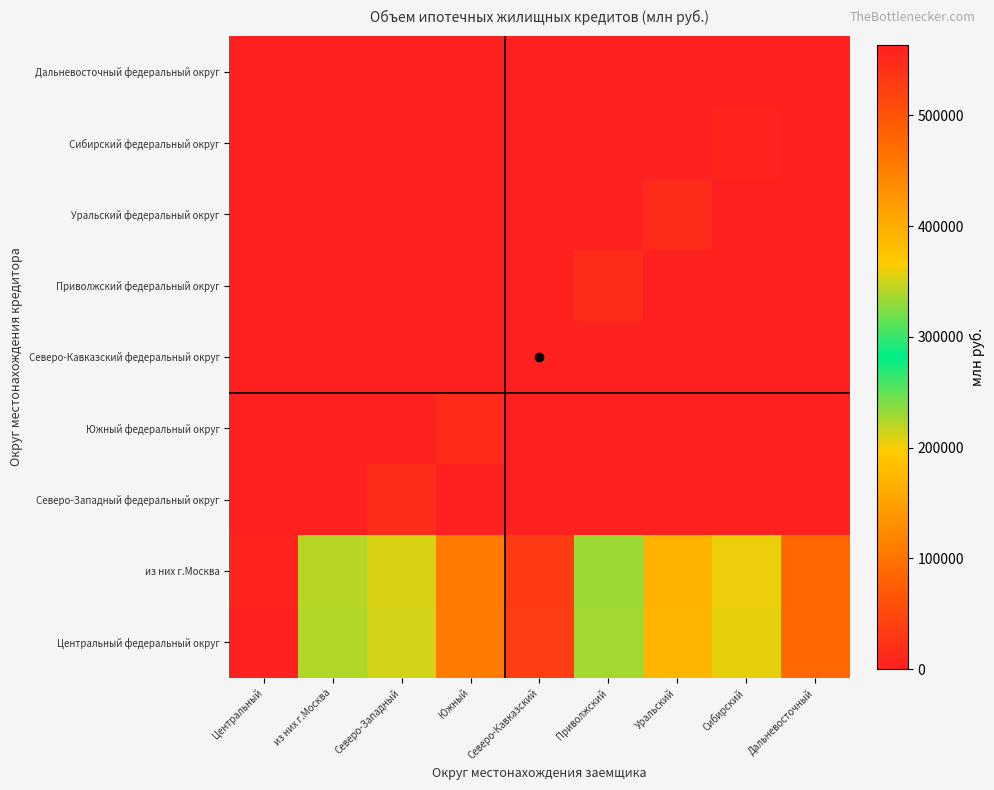

Which series has the widest spread of values?

Центральный федеральный округ